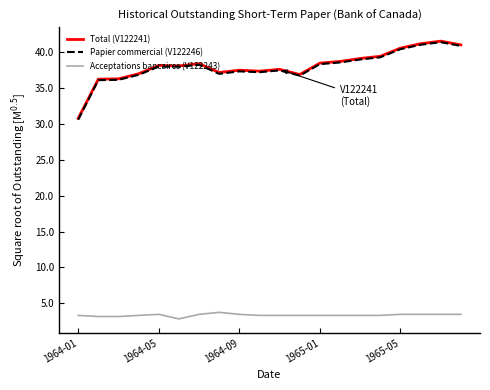

At how many categories does at least one series exceed 9?

20